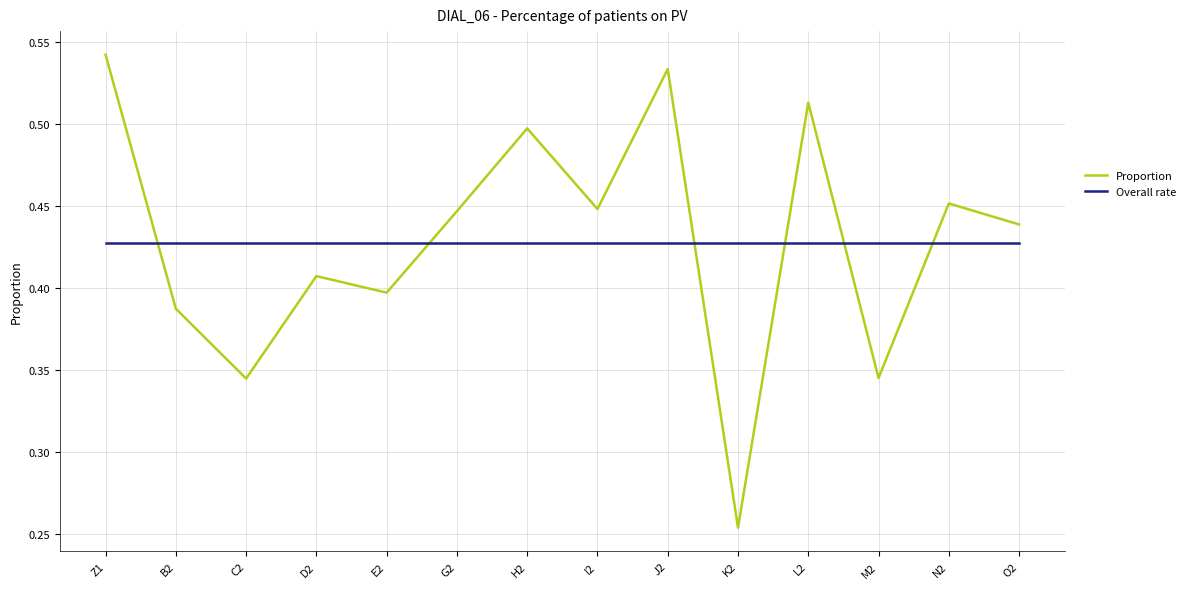

Which series changed the most between Z1 and L2?

Proportion